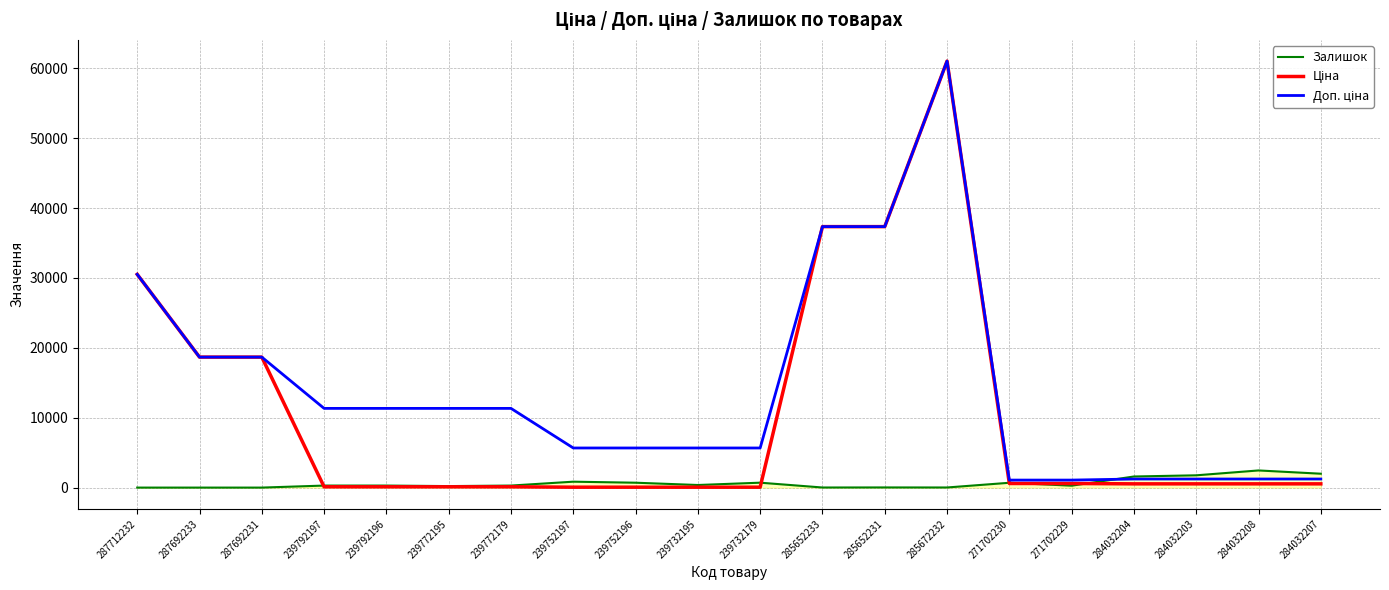

At which category is the sum across all series the highest?

285672232